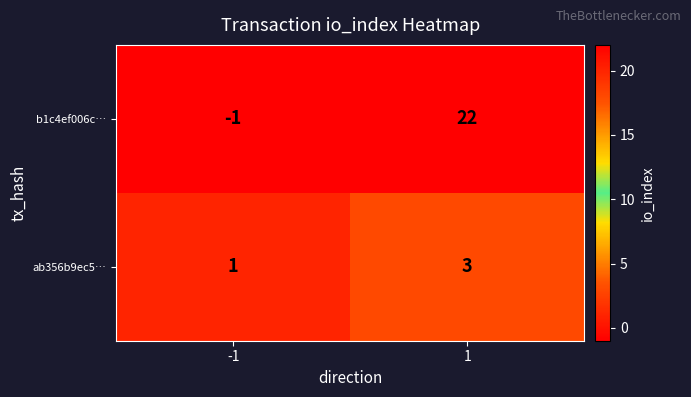

Reading left to right, extract all data points from this chart.

b1c4ef006c…: -1=-1	1=22
ab356b9ec5…: -1=1	1=3